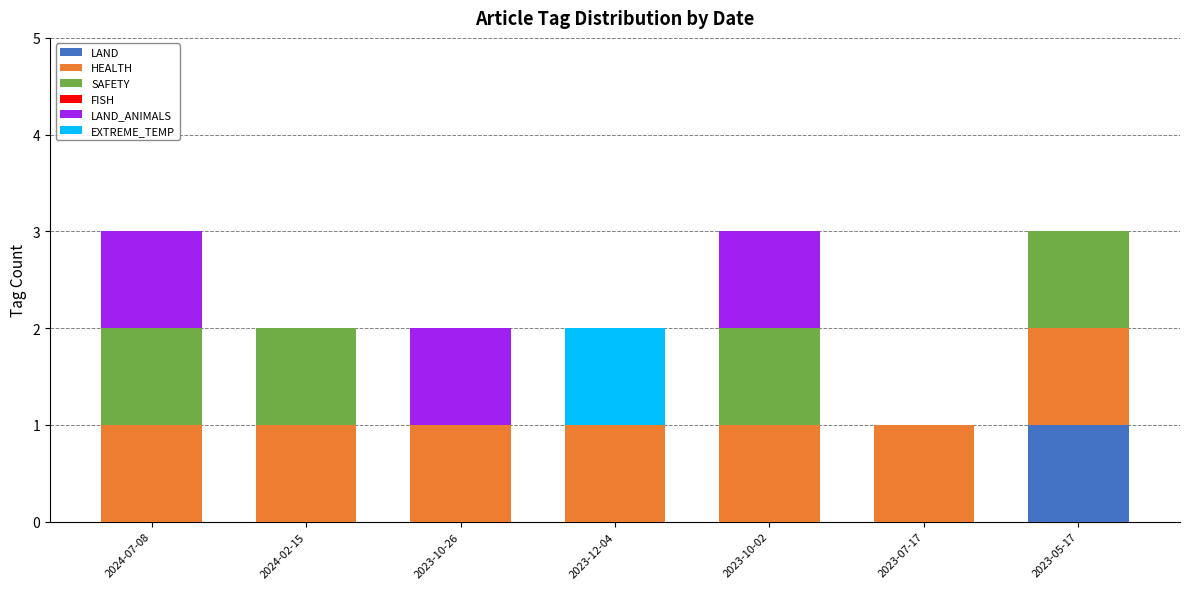

True or false: LAND has a value of 0 at 2023-10-26.

True